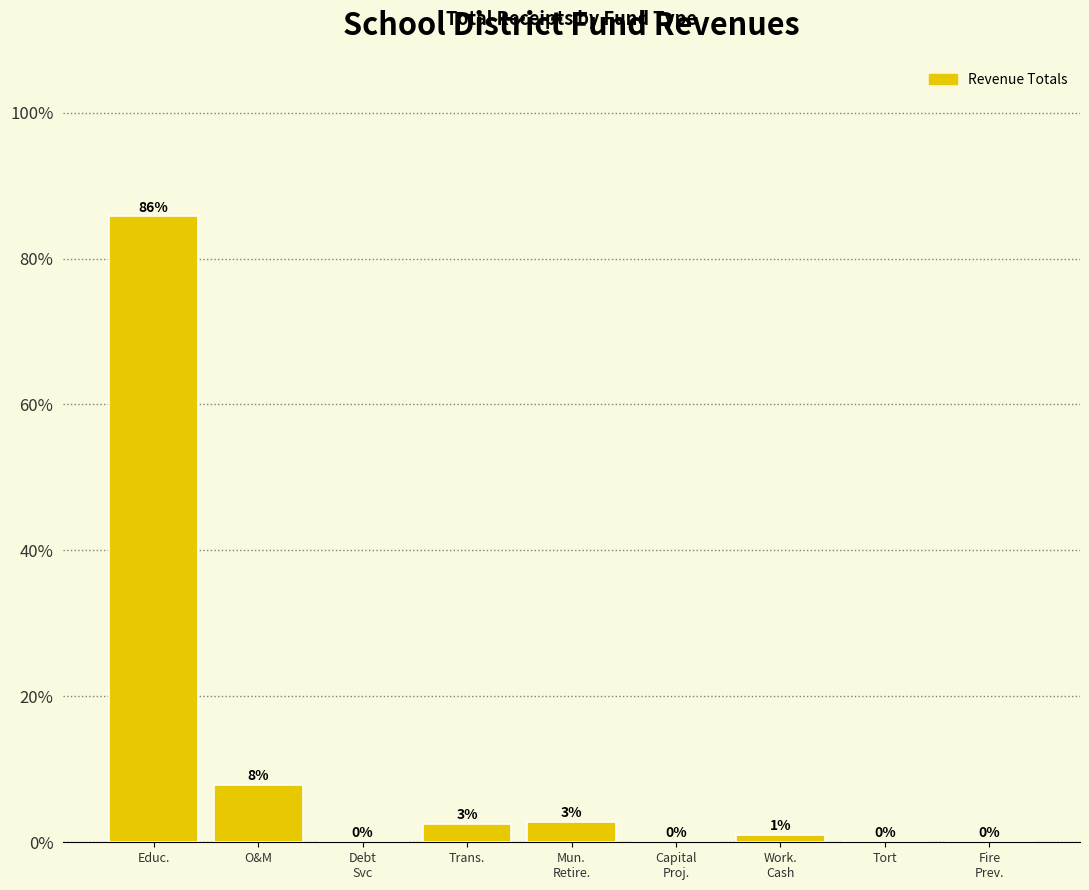

What is the maximum value shown in the chart?

85.8